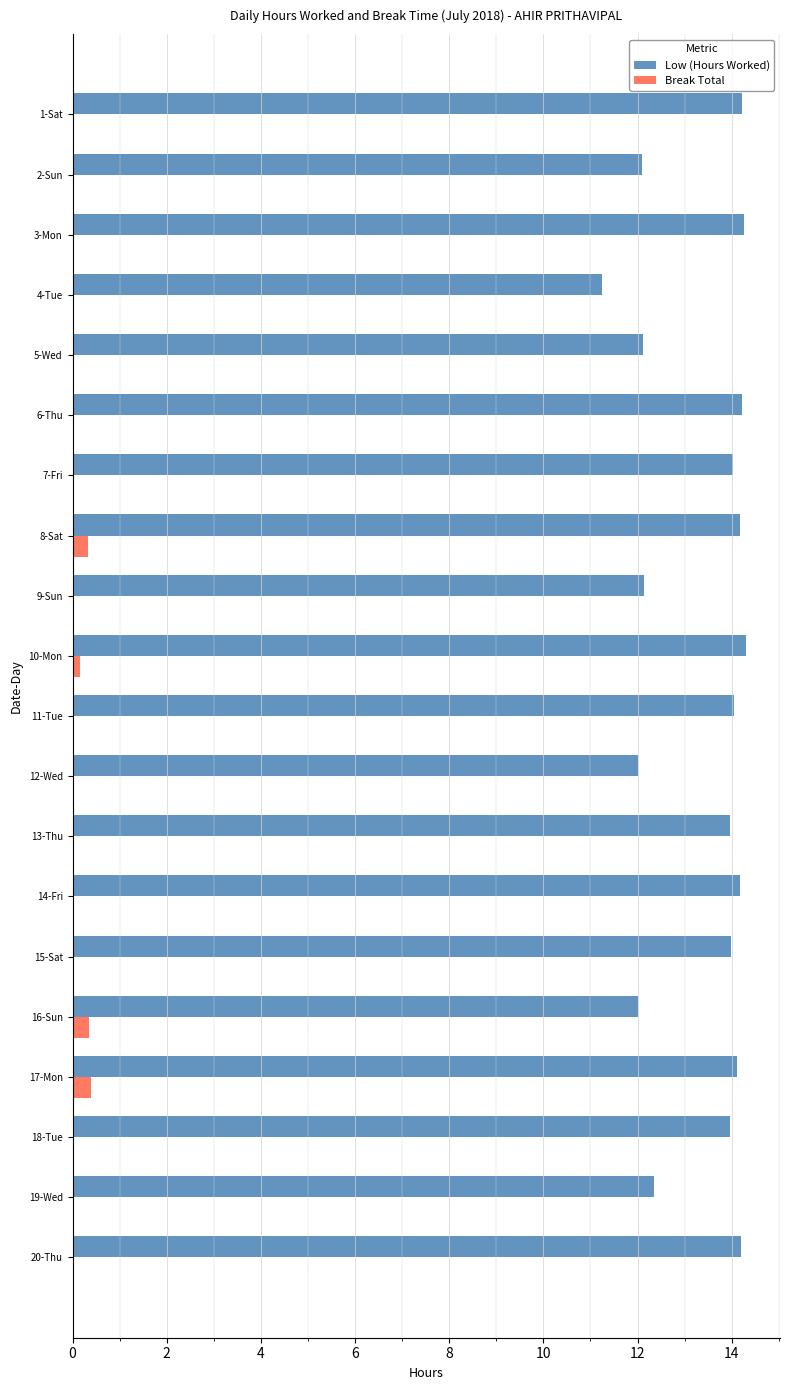

What is the maximum value shown in the chart?

14.3